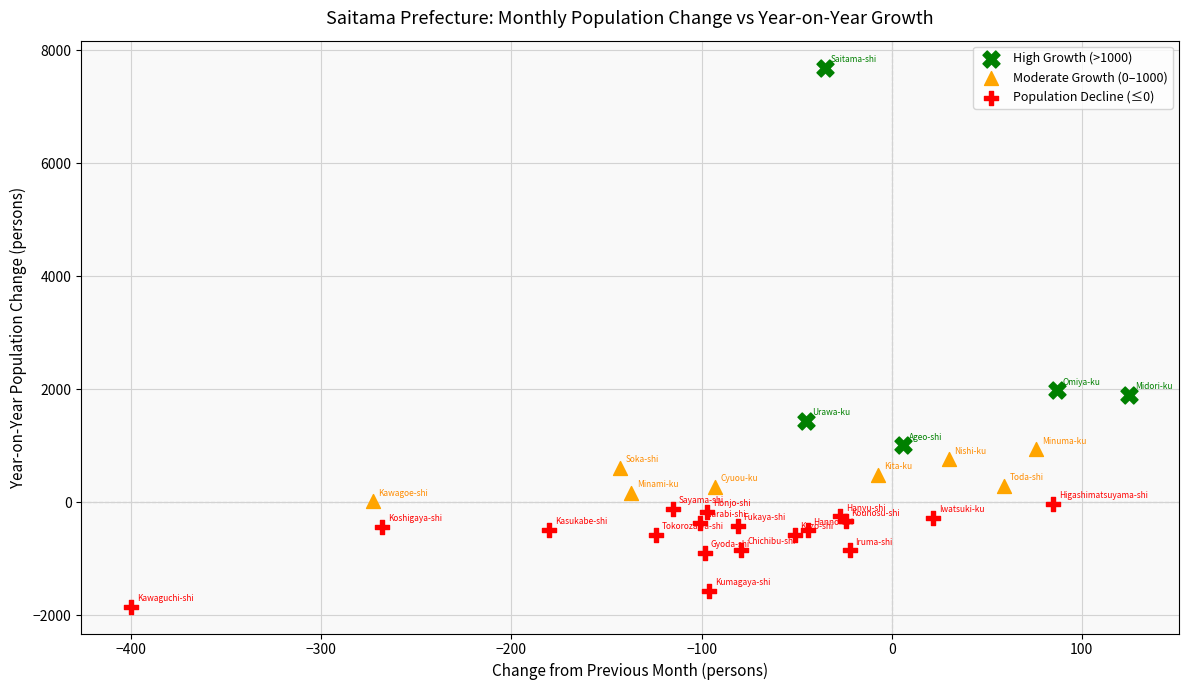

Which series has the largest Y range (max minus min)?

High Growth (>1000)